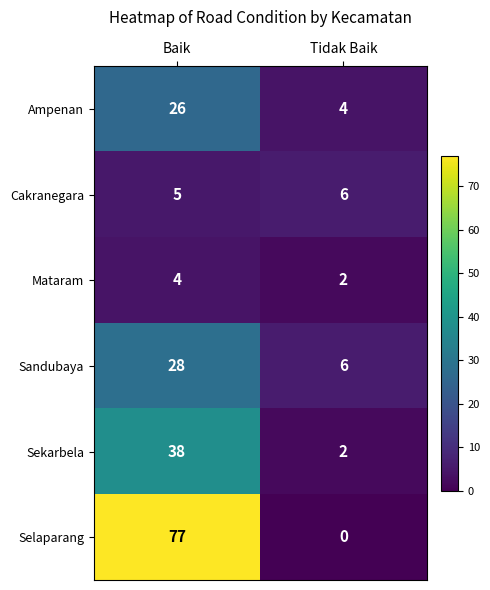

The Cakranegara series shows 5 at Baik. True or false?

True